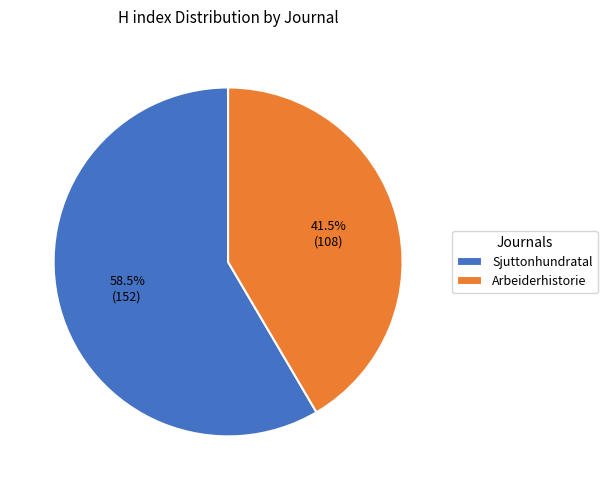

Which slice is the largest?

Sjuttonhundratal